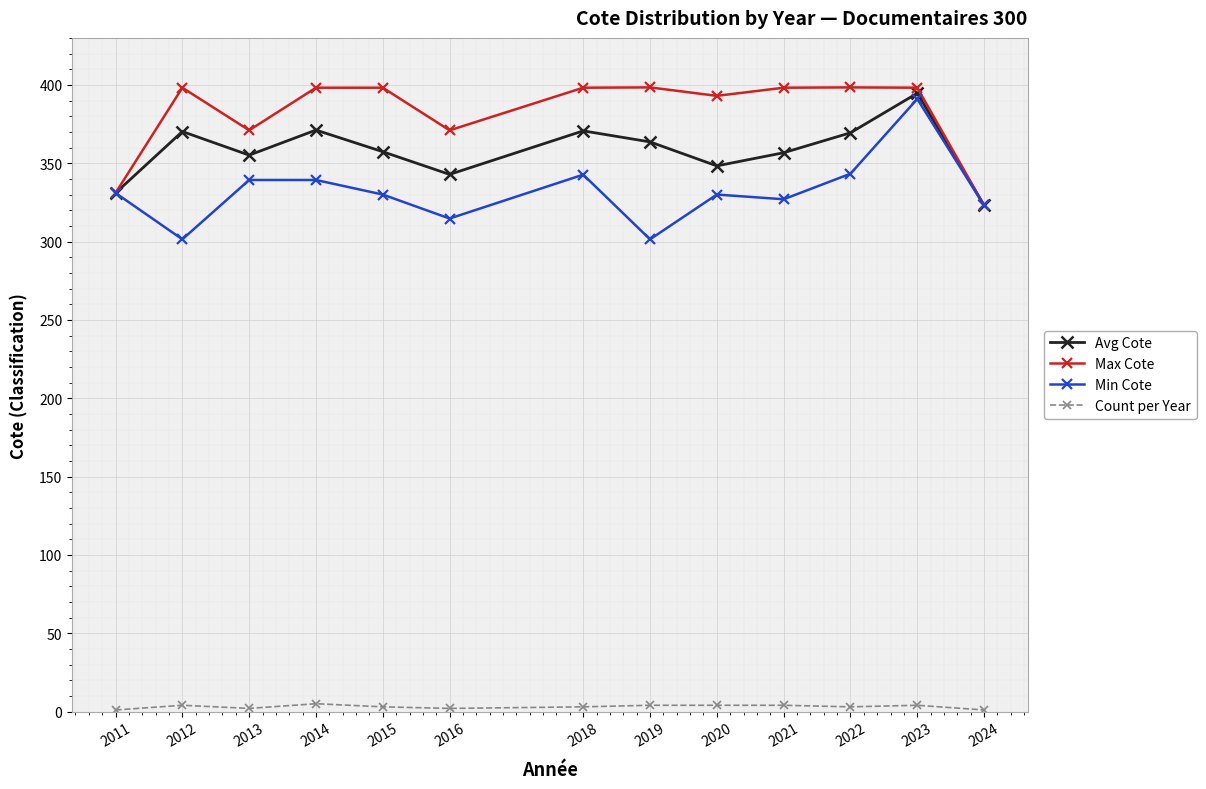

True or false: Avg Cote and Count per Year cross at least once.

False